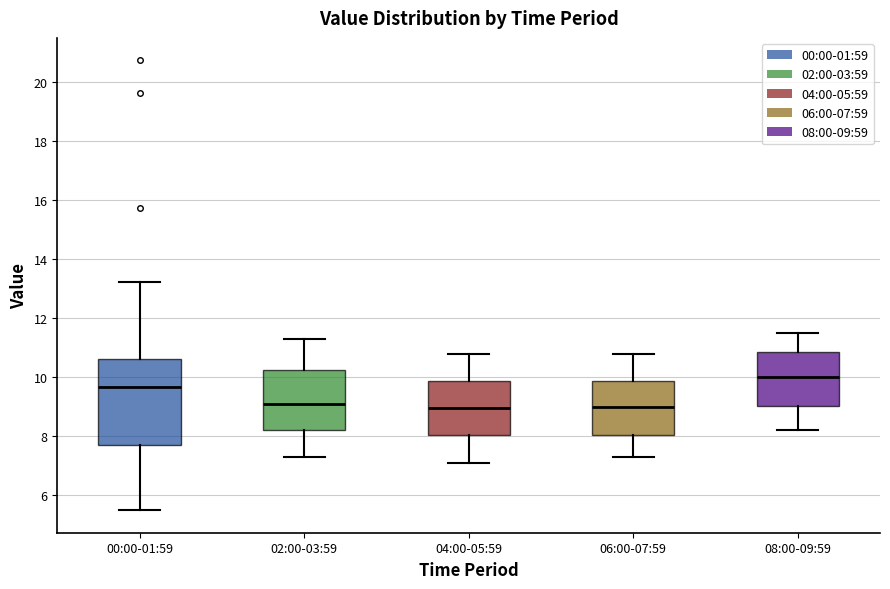

Reading left to right, read every box against the y-axis: the position of its median line, the range the box covers, and the ends of its whiskers. The values are not printed on the chart, so give them approximately, as read against the axis.

00:00-01:59: median 9.6, box 7.8 to 10.6, whiskers 5.6 to 13.2
02:00-03:59: median 9.2, box 8.2 to 10.2, whiskers 7.4 to 11.4
04:00-05:59: median 9.0, box 8.0 to 9.8, whiskers 7.2 to 10.8
06:00-07:59: median 9.0, box 8.0 to 9.8, whiskers 7.4 to 10.8
08:00-09:59: median 10.0, box 9.0 to 10.8, whiskers 8.2 to 11.6